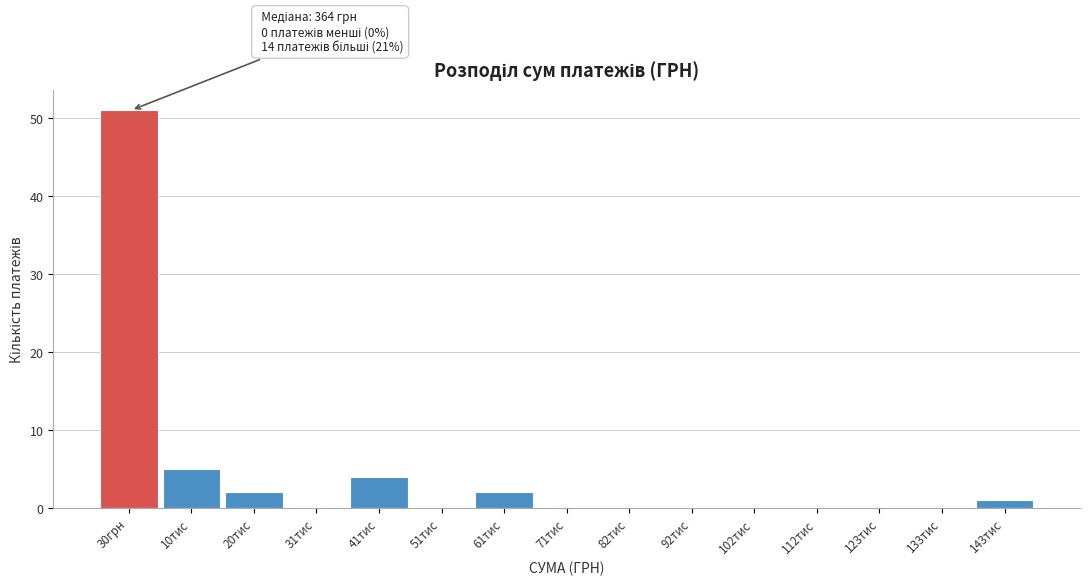

Reading right to left, list all the values displayed in this chart.

143тис=1	133тис=0	123тис=0	112тис=0	102тис=0	92тис=0	82тис=0	71тис=0	61тис=2	51тис=0	41тис=4	31тис=0	20тис=2	10тис=5	30грн=51